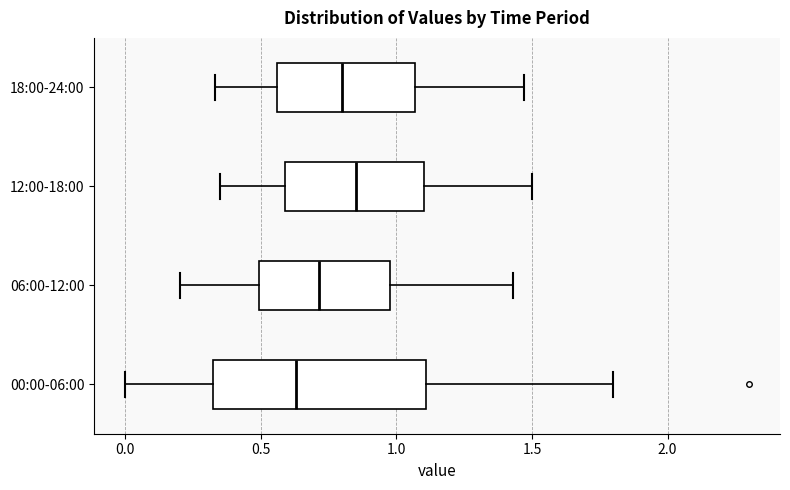

Where is the left edge of the box for 12:00-18:00 on the x-axis? The values are not printed on the chart, so give them approximately, as read against the axis.

0.60